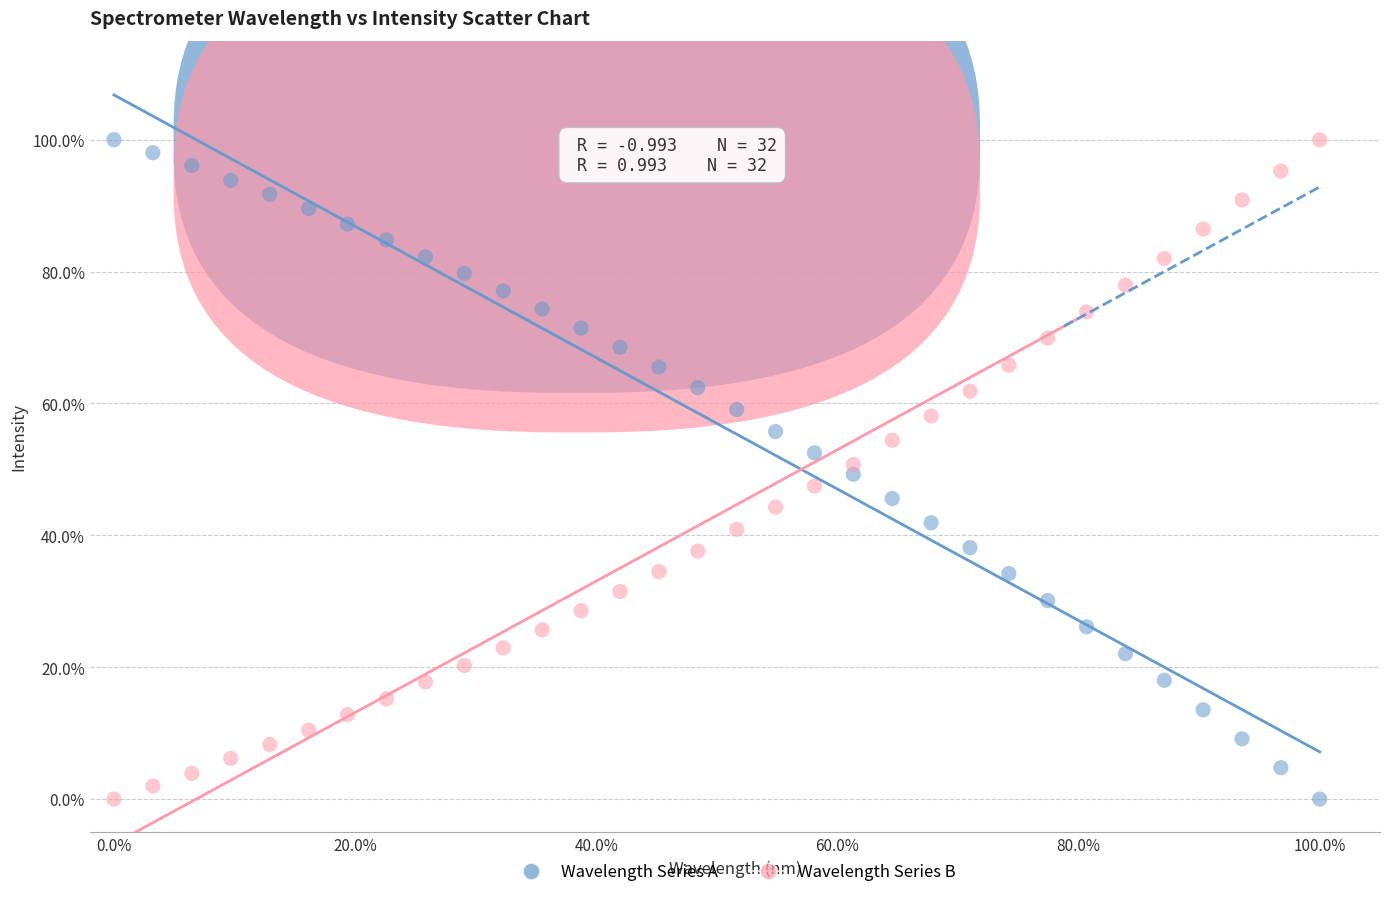

What are all the series names shown in the legend?

Wavelength Series A, Wavelength Series B